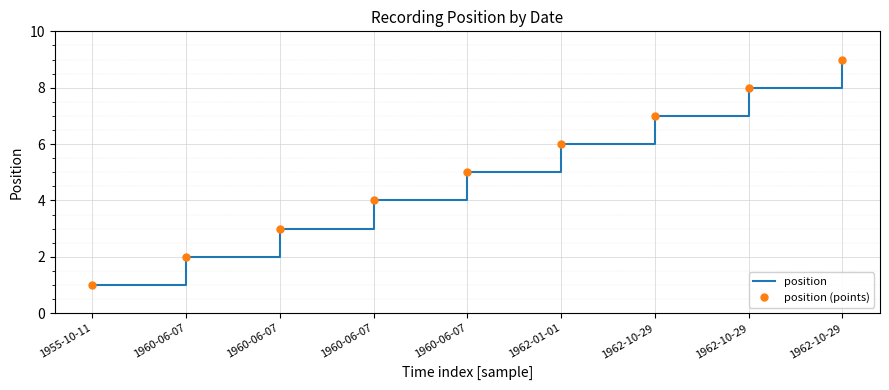

How many data points in position (points) are less than 5?

4